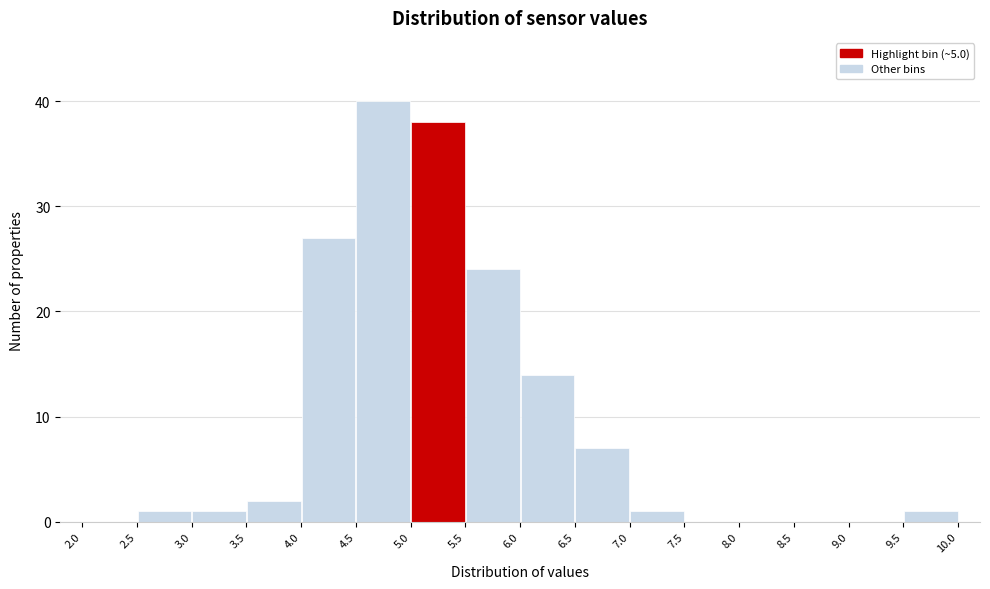

Over which range of the x-axis is the bar tallest?

4.5 to 5.0